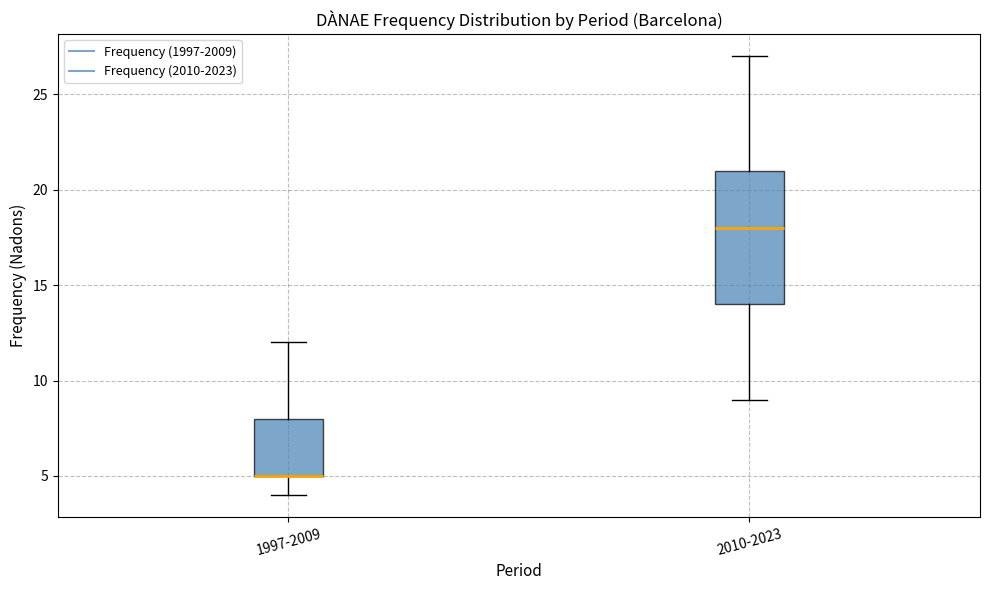

Reading left to right, transcribe this box plot: for each box, give where its median line is, the range the box spans, and where its two whiskers end, as read against the y-axis. The values are not printed on the chart, so give them approximately, as read against the axis.

1997-2009: median 5 (drawn on the box's lower edge), box 5 to 8, whiskers 4 to 12
2010-2023: median 18, box 14 to 21, whiskers 9 to 27